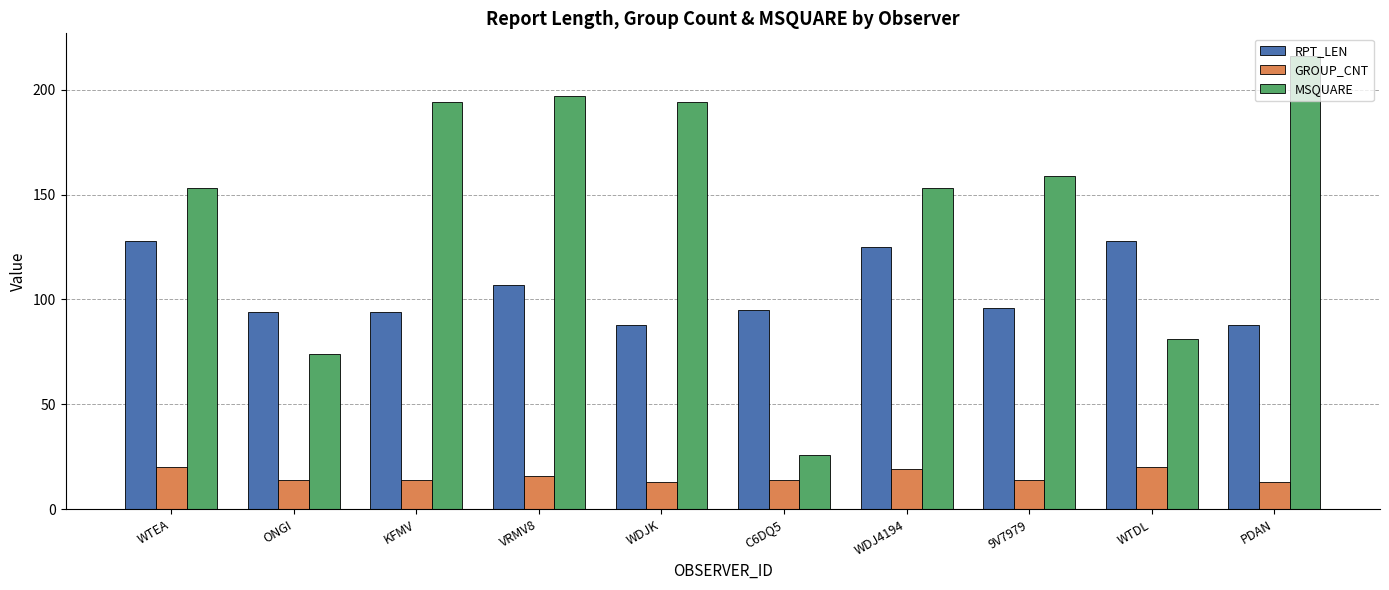

How many series are shown in this chart?

3